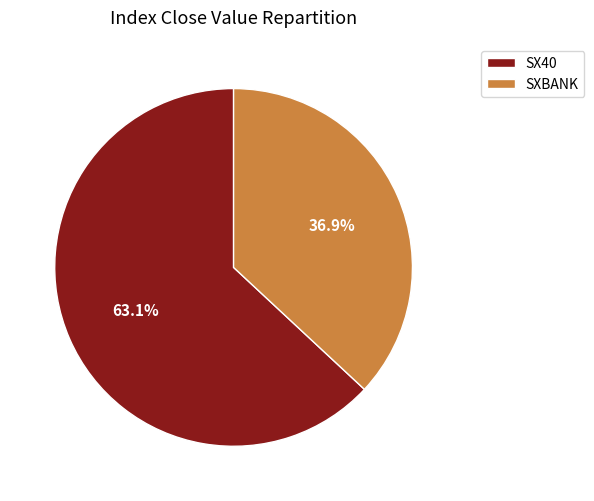

What percentage is the SXBANK slice, to the nearest percent?

37%